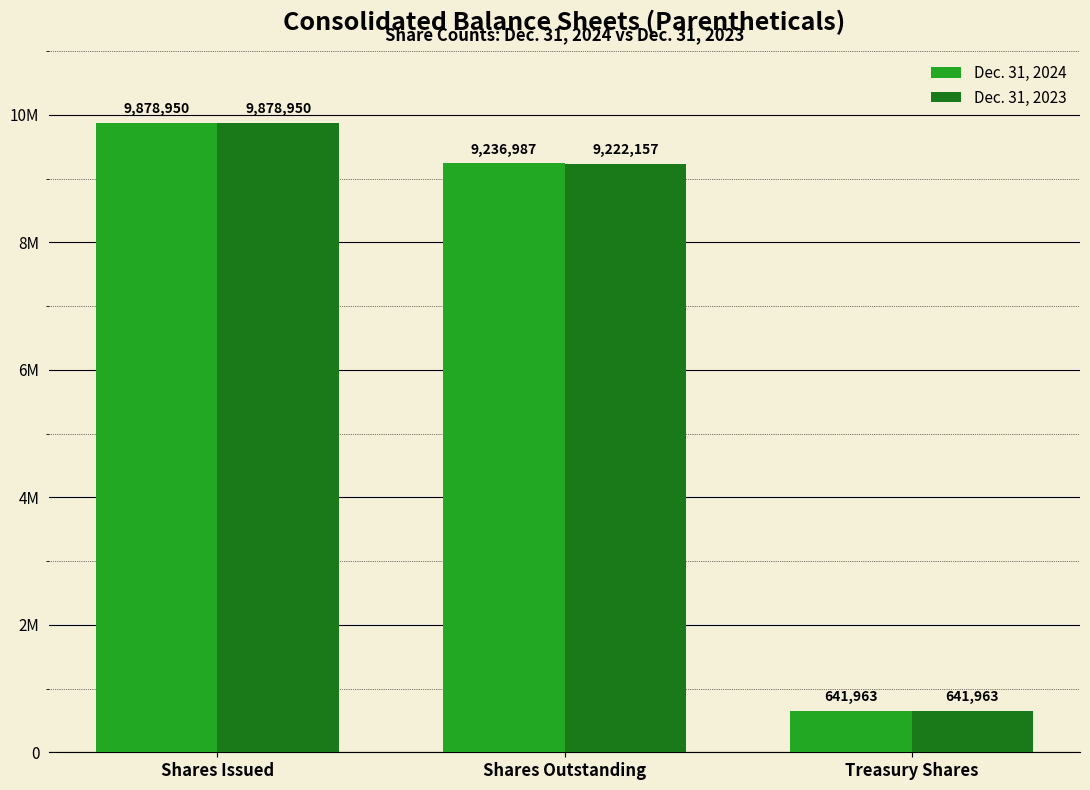

What are all the series names shown in the legend?

Dec. 31, 2024, Dec. 31, 2023